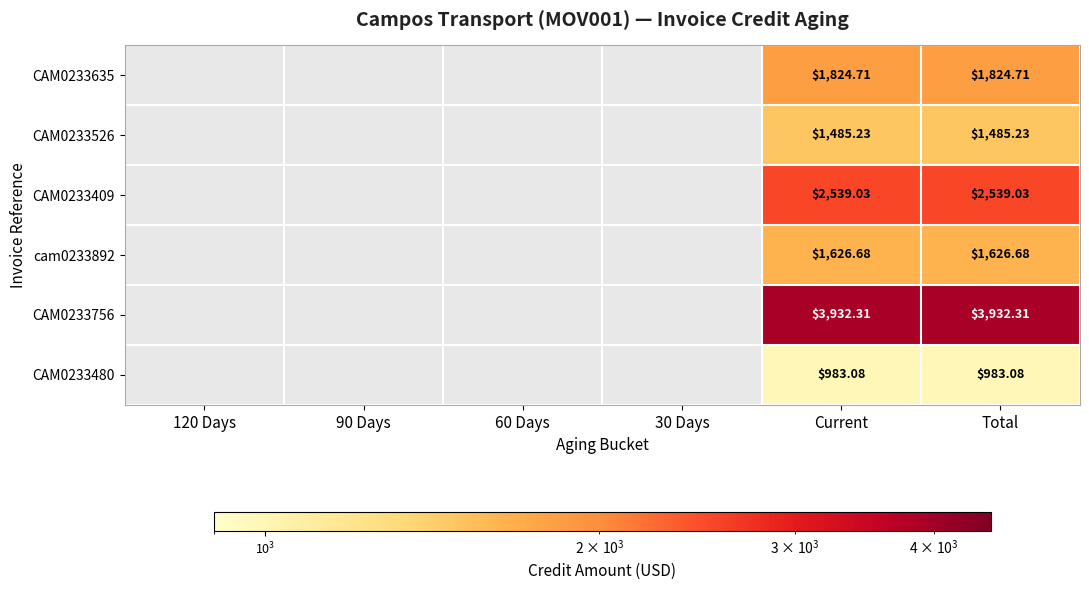

Is it true that CAM0233409 equals 3603.0 at Current?

False